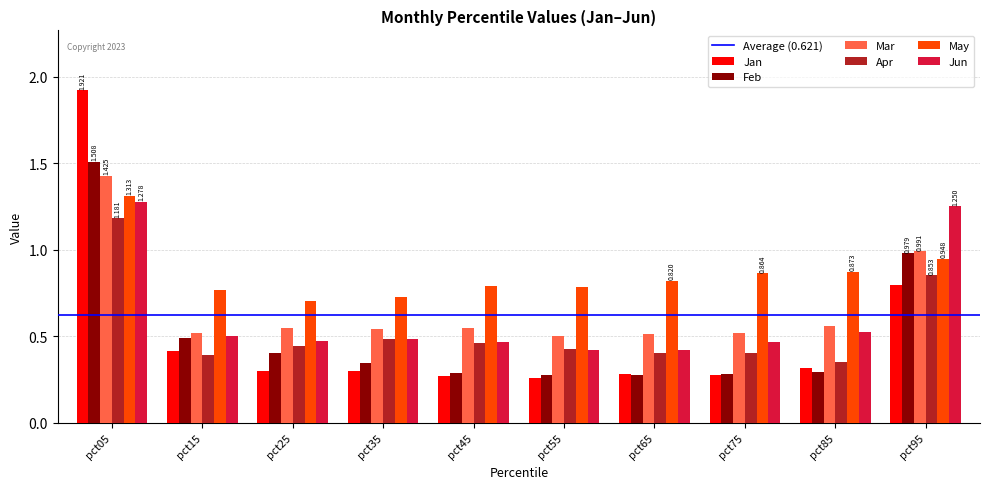

Which series has the widest spread of values?

Jan